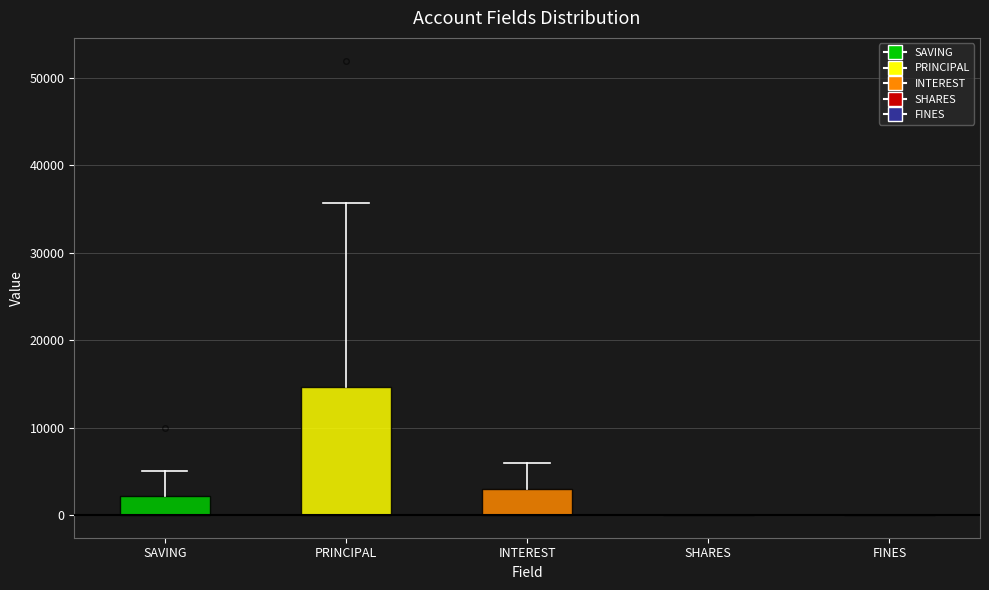

Which box is the tallest, from its lower edge to its upper edge?

PRINCIPAL